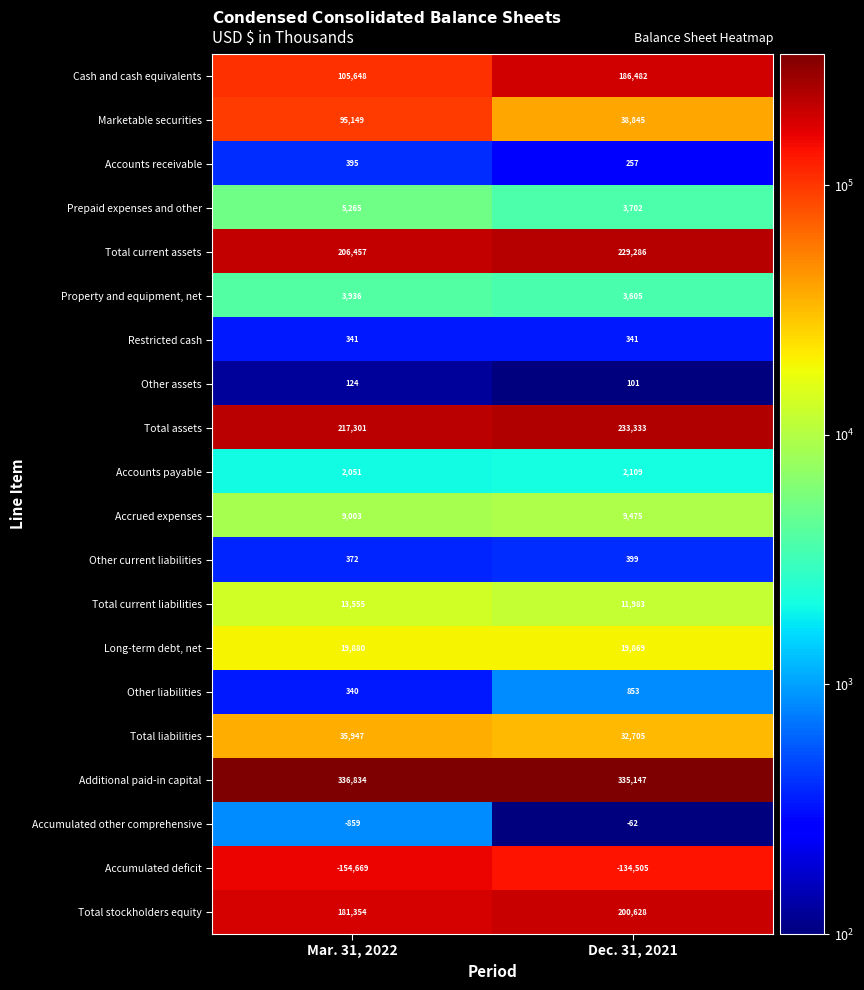

True or false: Accrued expenses has a value of 3266 at Mar. 31, 2022.

False